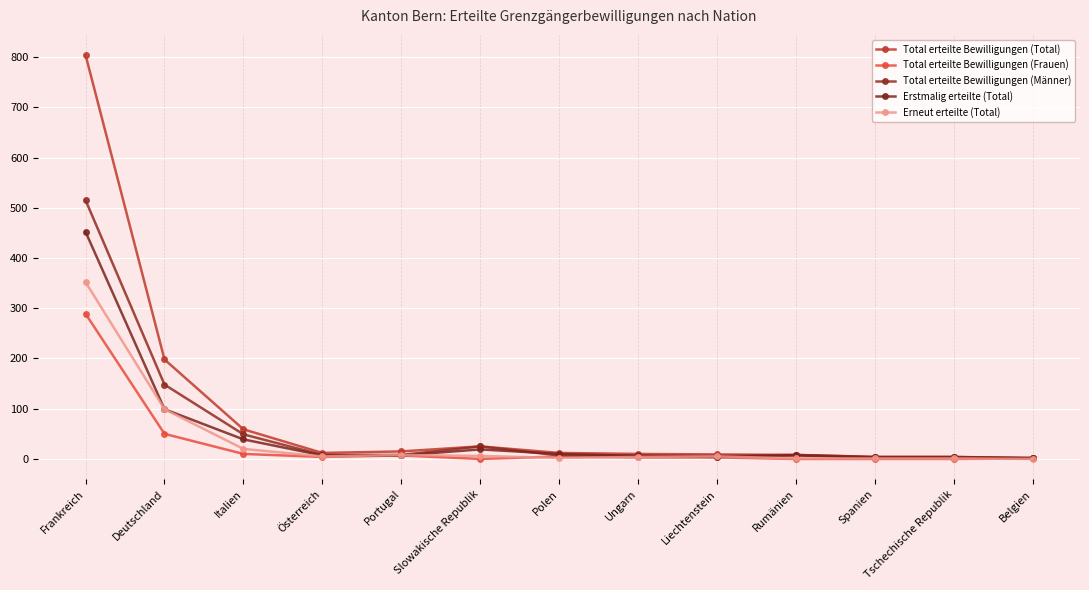

True or false: Erstmalig erteilte (Total) has a value of 4 at Liechtenstein.

True